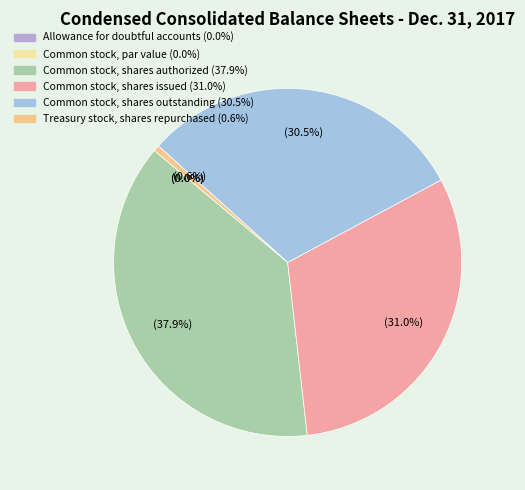

To the nearest percent, what percentage of the pie is Common stock, shares issued?

31%